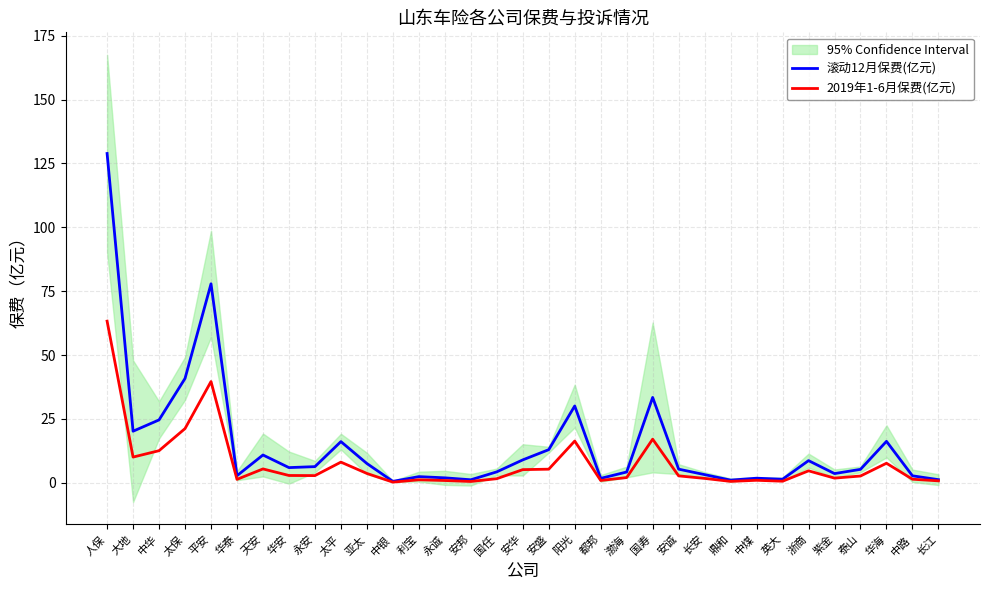

Which series changed the most between 国寿 and 鼎和?

滚动12月保费(亿元)